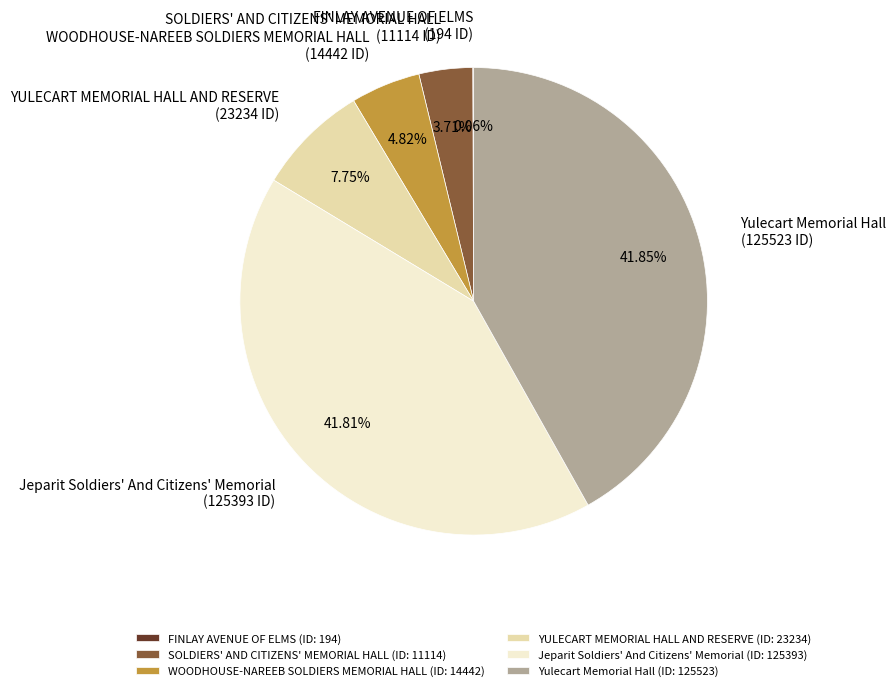

To the nearest percent, what percentage of the pie is YULECART MEMORIAL HALL AND RESERVE?

8%